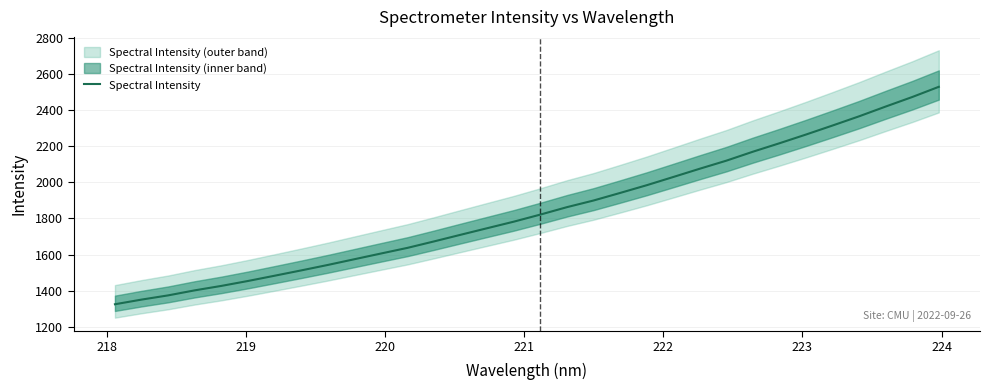

What is the average value?

1846.0